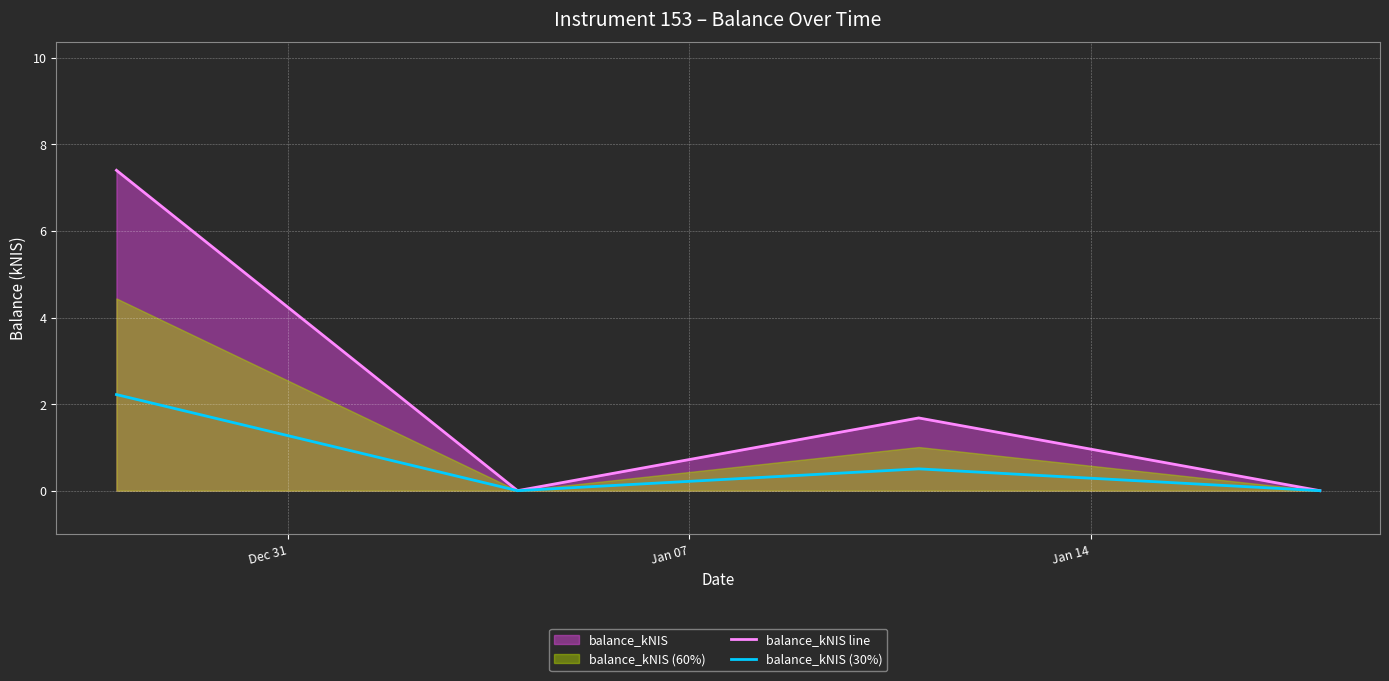

What is the highest value of the balance_kNIS line series?

7.4